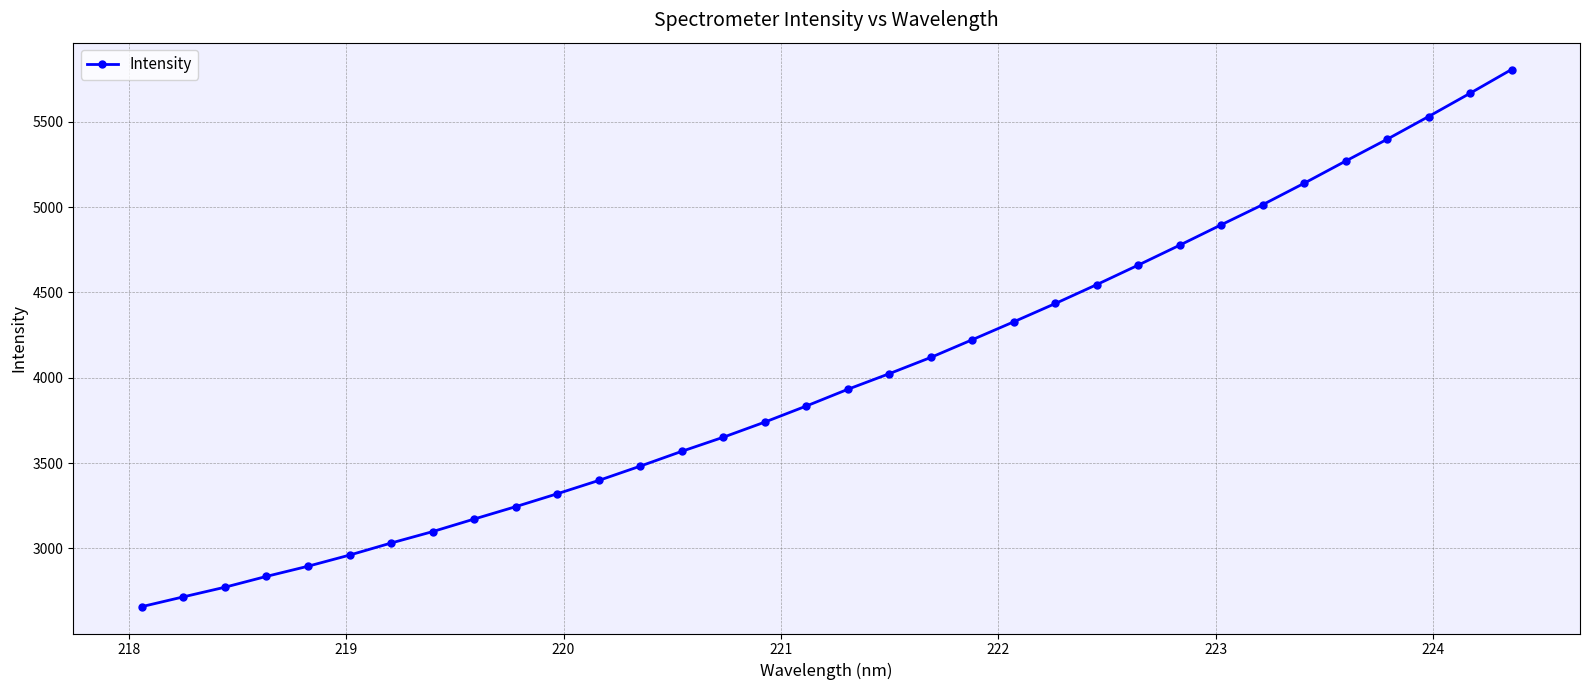

What is the value of the 20th point from the left?

4119.5